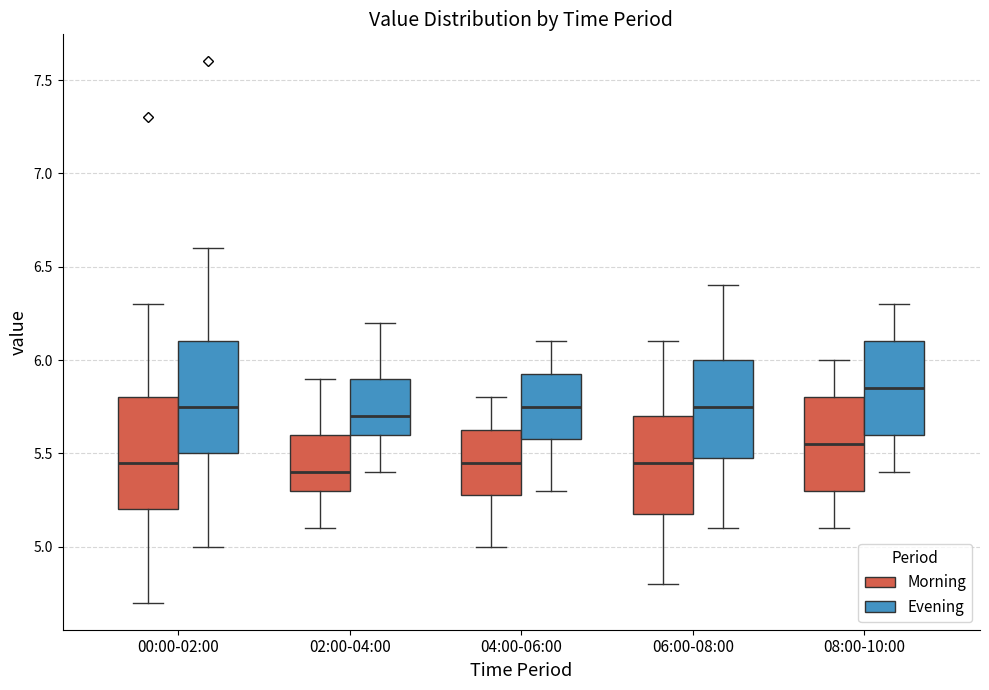

Reading left to right, transcribe this box plot: for each box, give where its median line is, the range the box spans, and where its two whiskers end, as read against the y-axis. The values are not printed on the chart, so give them approximately, as read against the axis.

00:00-02:00 (Morning): median 5.45, box 5.20 to 5.80, whiskers 4.70 to 6.30
00:00-02:00 (Evening): median 5.75, box 5.50 to 6.10, whiskers 5.00 to 6.60
02:00-04:00 (Morning): median 5.40, box 5.30 to 5.60, whiskers 5.10 to 5.90
02:00-04:00 (Evening): median 5.70, box 5.60 to 5.90, whiskers 5.40 to 6.20
04:00-06:00 (Morning): median 5.45, box 5.30 to 5.65, whiskers 5.00 to 5.80
04:00-06:00 (Evening): median 5.75, box 5.60 to 5.95, whiskers 5.30 to 6.10
06:00-08:00 (Morning): median 5.45, box 5.20 to 5.70, whiskers 4.80 to 6.10
06:00-08:00 (Evening): median 5.75, box 5.50 to 6.00, whiskers 5.10 to 6.40
08:00-10:00 (Morning): median 5.55, box 5.30 to 5.80, whiskers 5.10 to 6.00
08:00-10:00 (Evening): median 5.85, box 5.60 to 6.10, whiskers 5.40 to 6.30